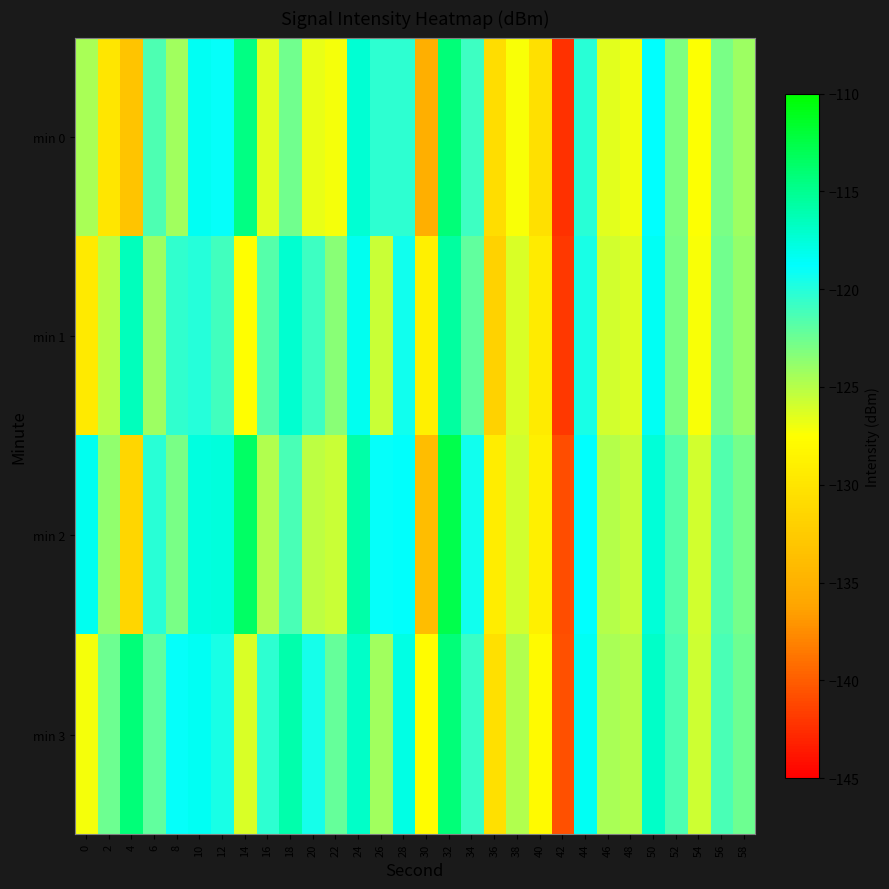

Is the value of min 1 at 6 greater than the value of min 2 at 56?

No